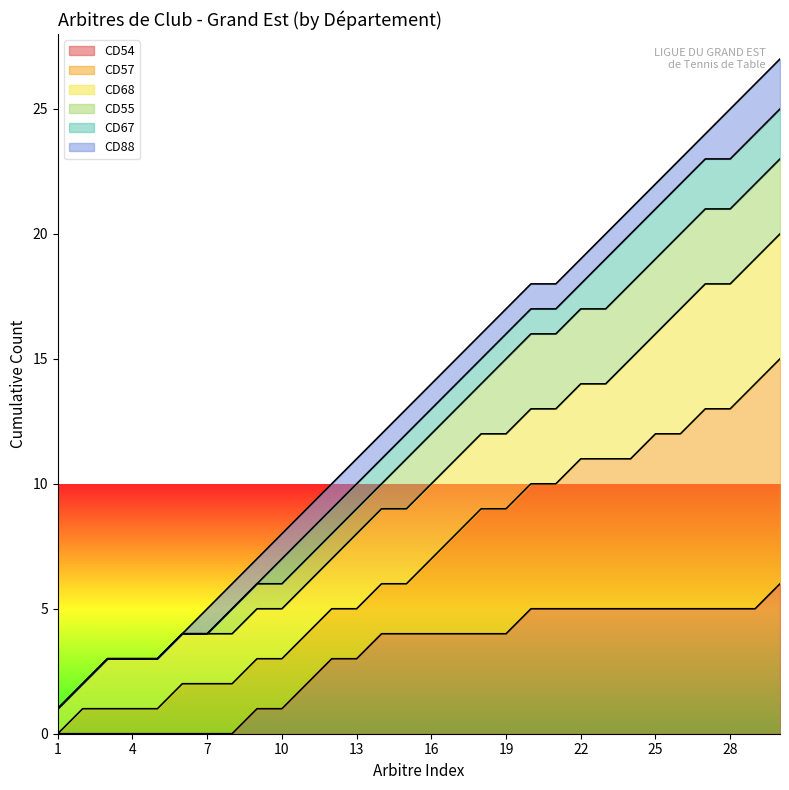

What is the maximum value for CD54?

6